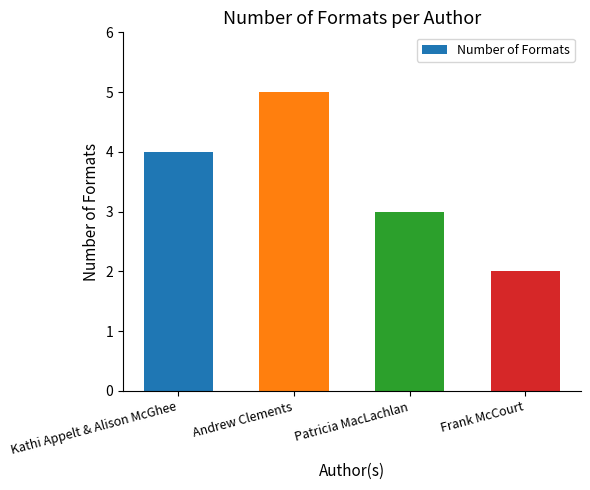

How many data points are less than 4?

2